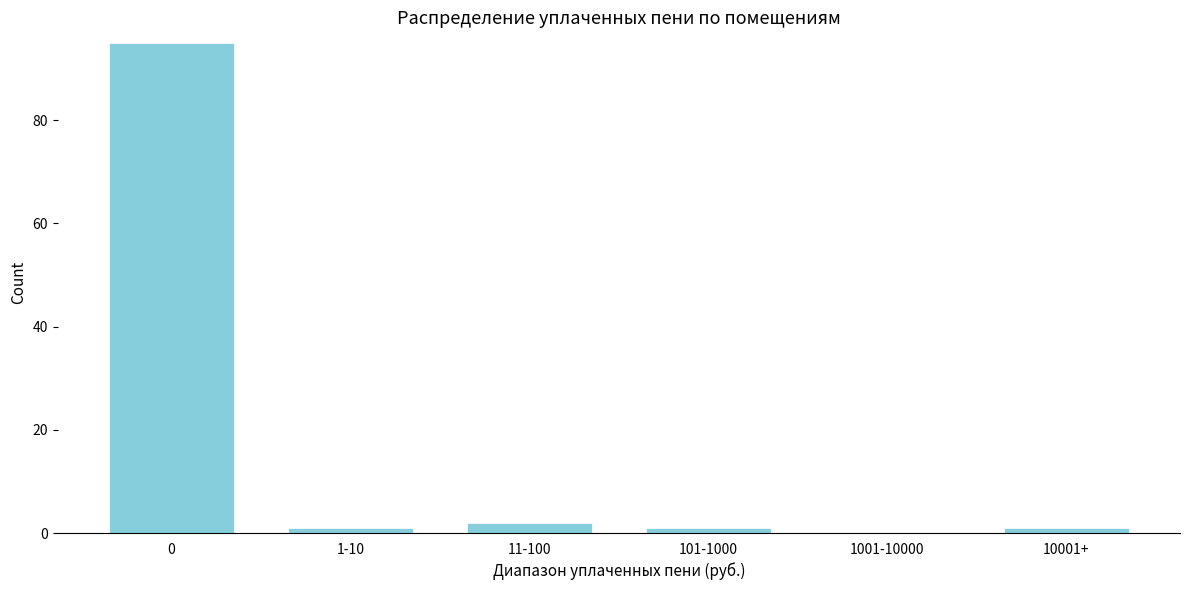

Reading right to left, transcribe all the data shown in this chart.

10001+=1	1001-10000=0	101-1000=1	11-100=2	1-10=1	0=95